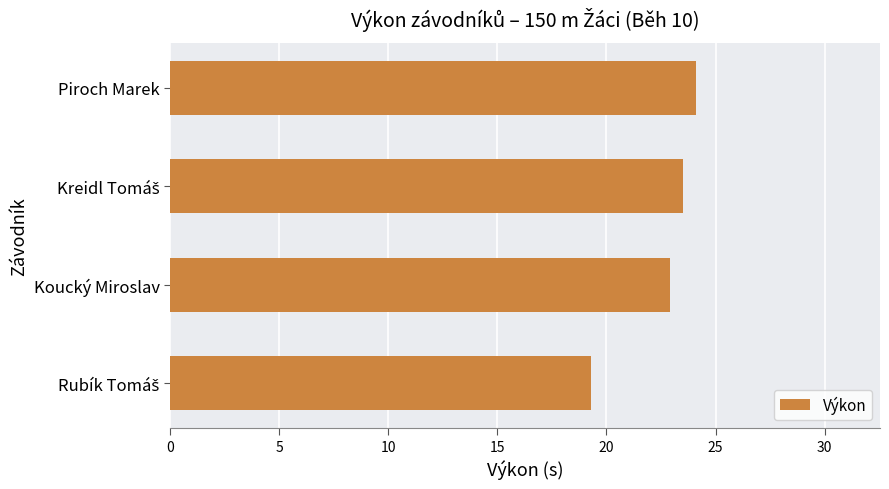

Between Piroch Marek and Koucký Miroslav, which is larger?

Piroch Marek